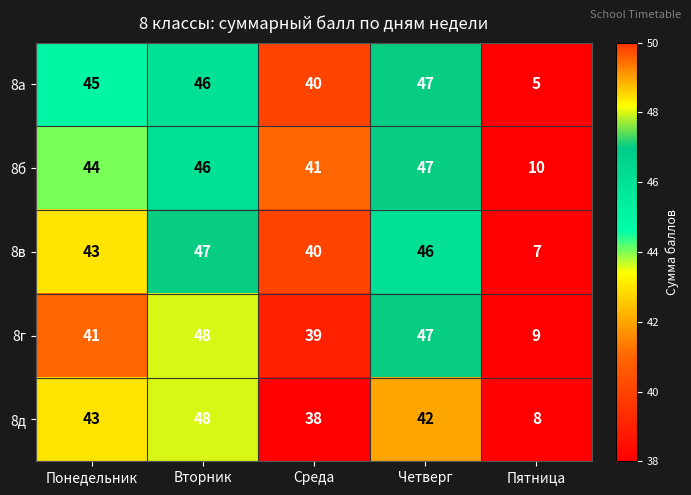

Reading left to right, what are all the values shown in this chart?

8а: Понедельник=45	Вторник=46	Среда=40	Четверг=47	Пятница=5
8б: Понедельник=44	Вторник=46	Среда=41	Четверг=47	Пятница=10
8в: Понедельник=43	Вторник=47	Среда=40	Четверг=46	Пятница=7
8г: Понедельник=41	Вторник=48	Среда=39	Четверг=47	Пятница=9
8д: Понедельник=43	Вторник=48	Среда=38	Четверг=42	Пятница=8